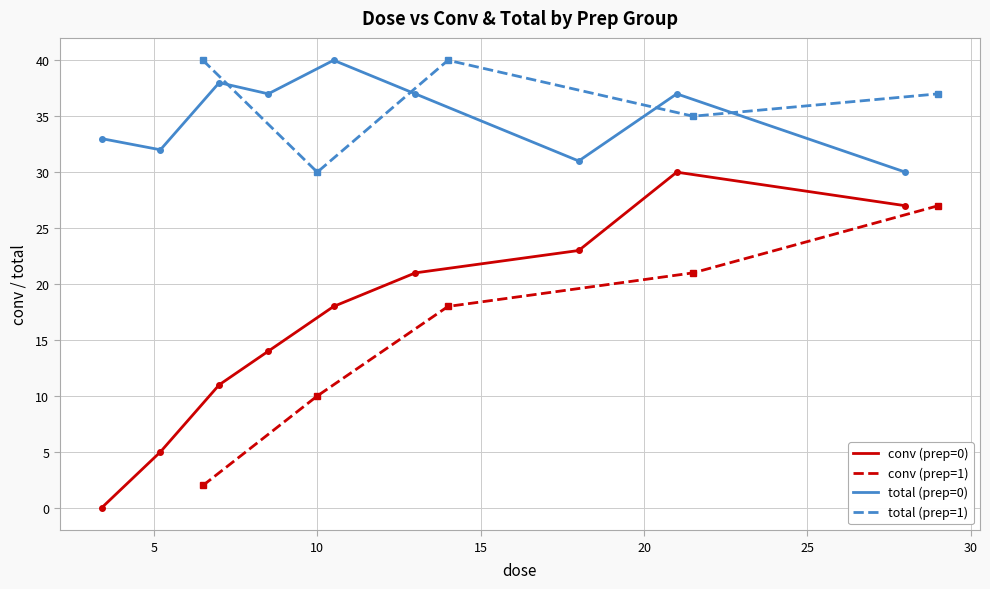

The value of dose at 6 is 27.1. True or false?

False